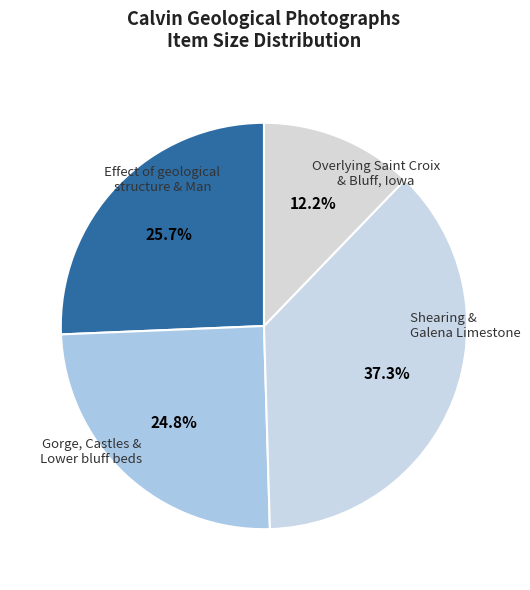

How many segments does this pie chart have?

4